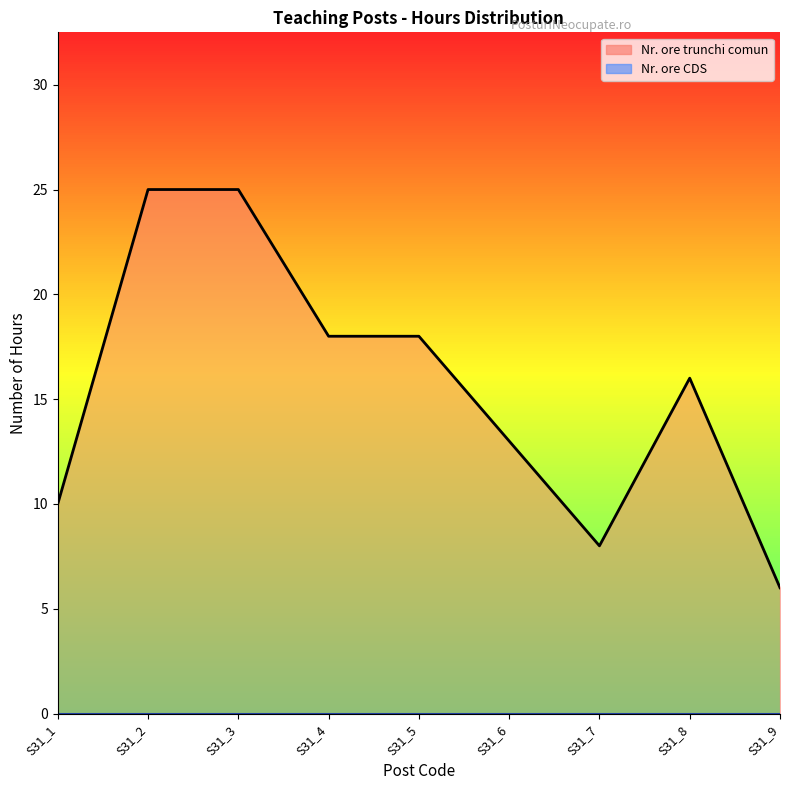

Where does the Nr. ore trunchi comun (line) series first go above 16?

S31_2